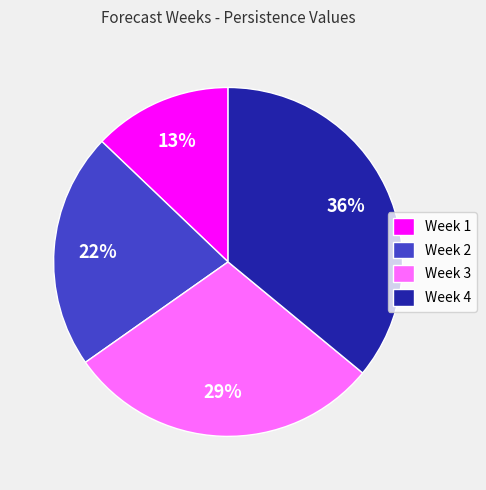

To the nearest percent, what percentage of the pie is Week 4?

36%